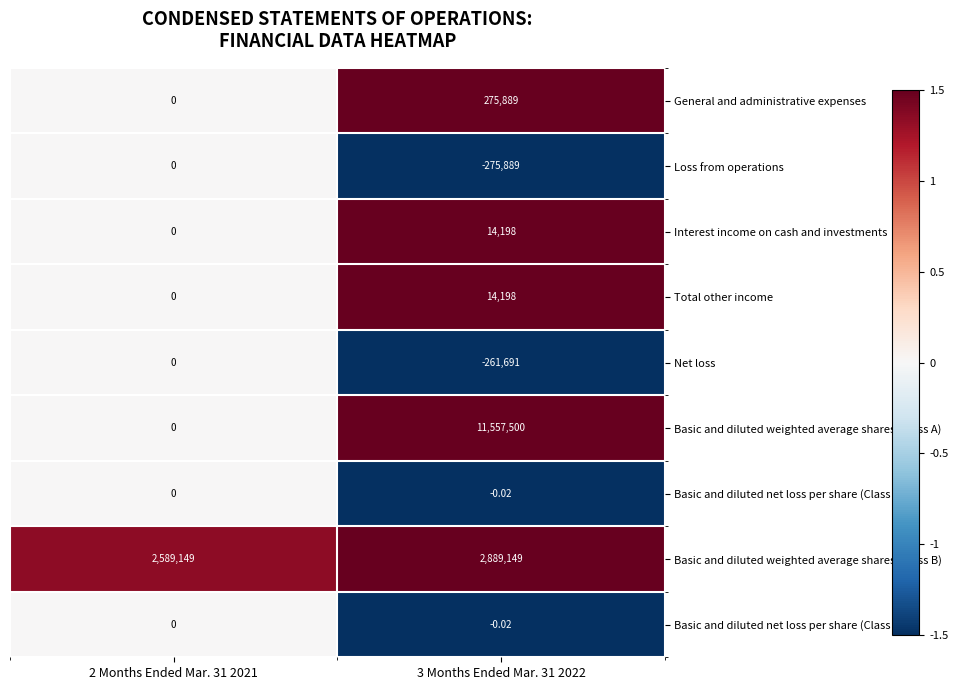

Count the number of data series in this chart.

9